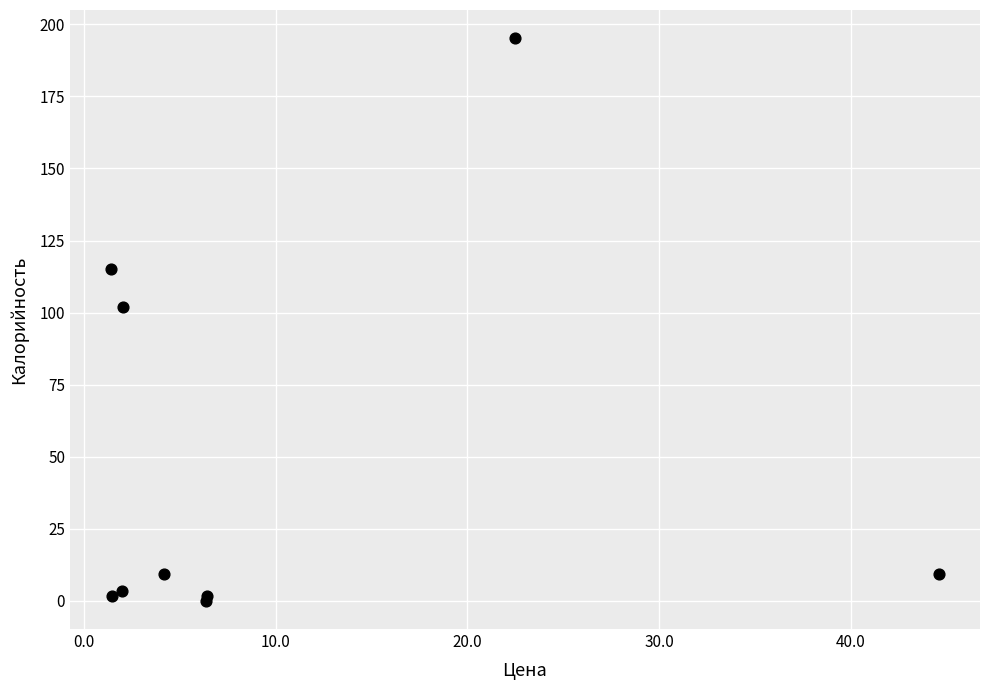

What Y value in the scatter plot is closest to 97?

102.1